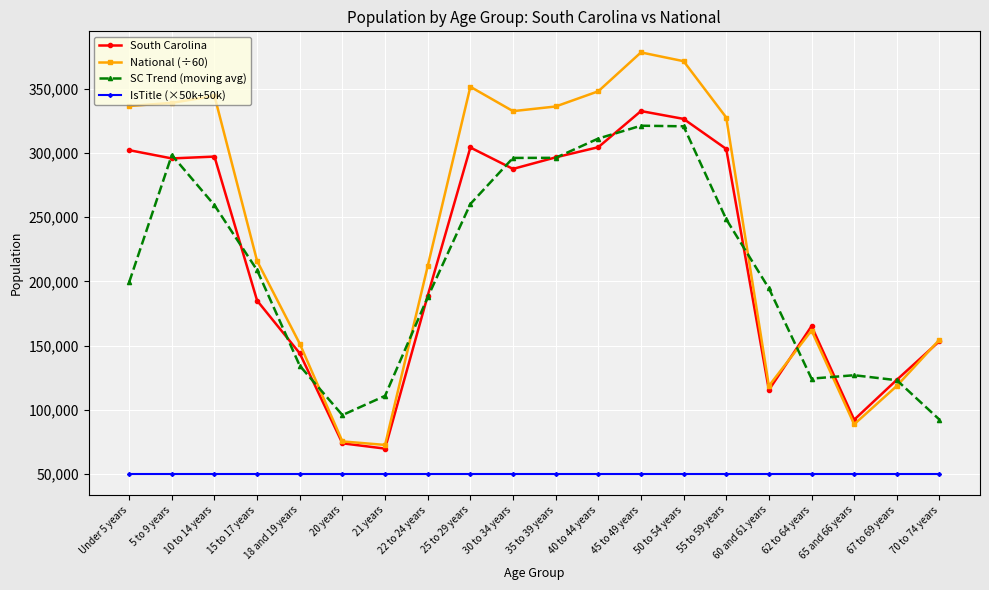

What is the label of the 15th point from the left?

55 to 59 years